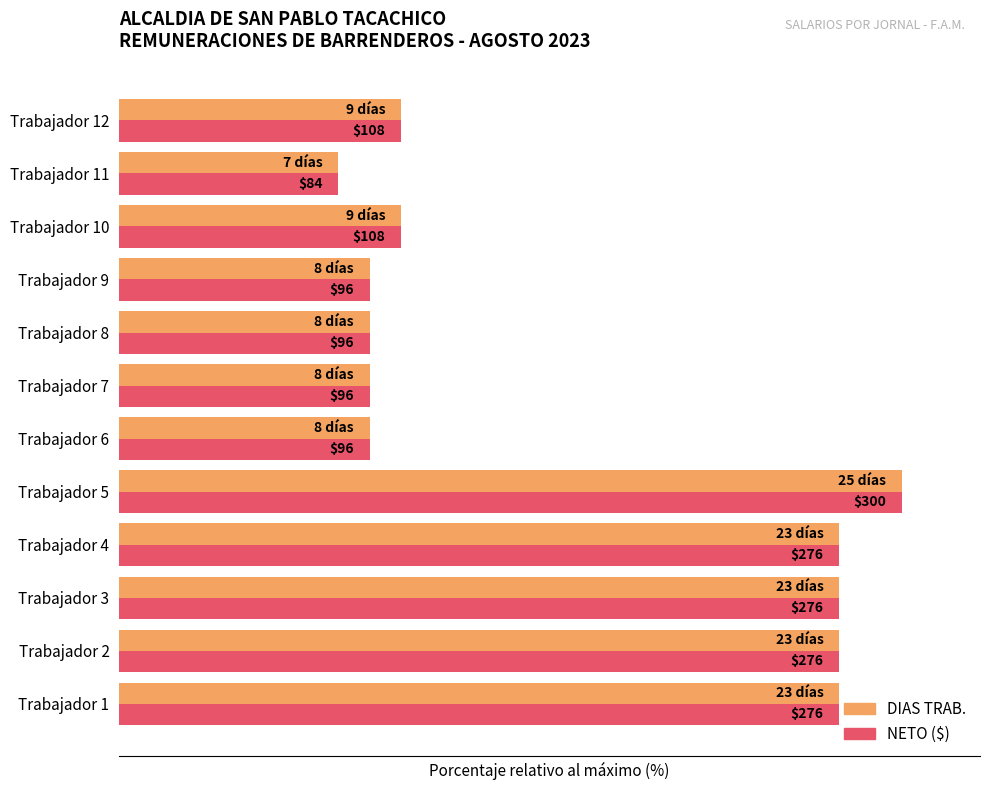

The NETO series shows 49.3 at Trabajador 1. True or false?

False